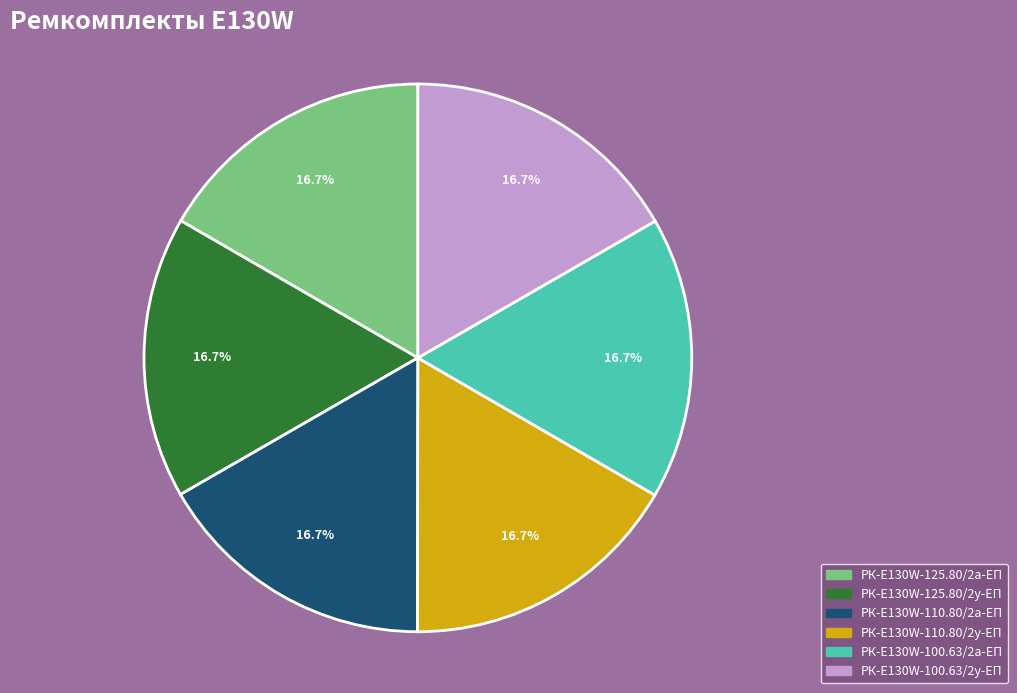

The РК-E130W-100.63/2у-ЕП slice represents 17% of the pie. True or false?

True